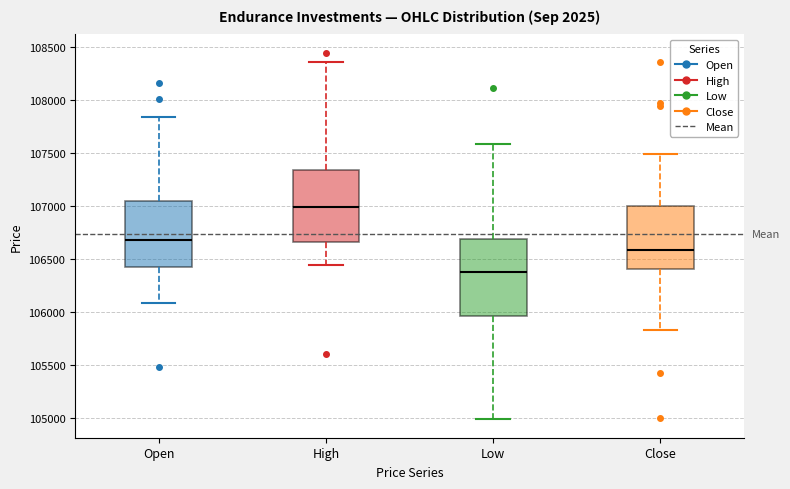

Reading left to right, transcribe this box plot: for each box, give where its median line is, the range the box spans, and where its two whiskers end, as read against the y-axis. The values are not printed on the chart, so give them approximately, as read against the axis.

Open: median 106700, box 106450 to 107050, whiskers 106100 to 107850
High: median 107000, box 106650 to 107350, whiskers 106450 to 108350
Low: median 106400, box 105950 to 106700, whiskers 105000 to 107600
Close: median 106600, box 106400 to 107000, whiskers 105850 to 107500